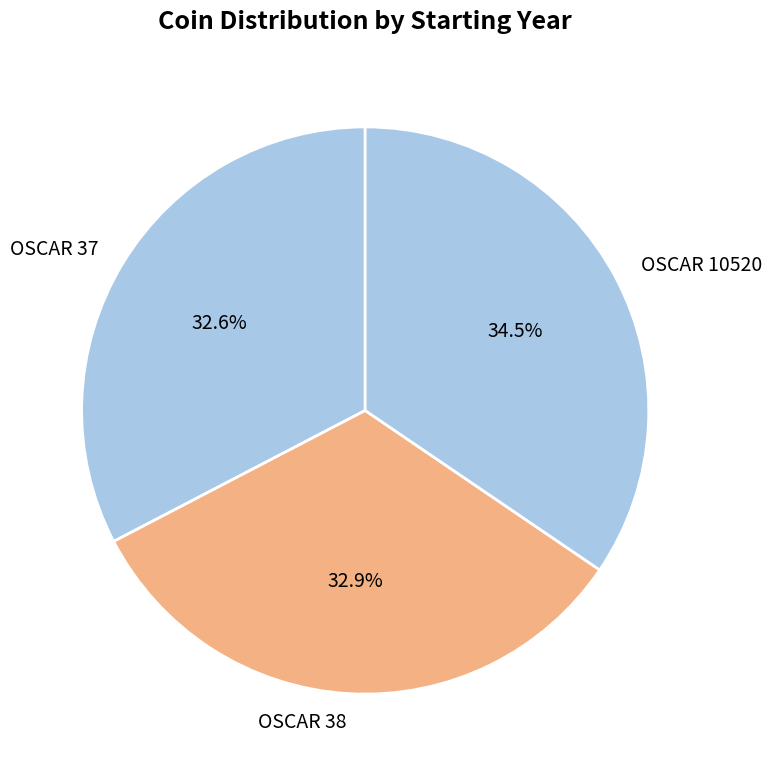

Does any single category account for the majority?

No